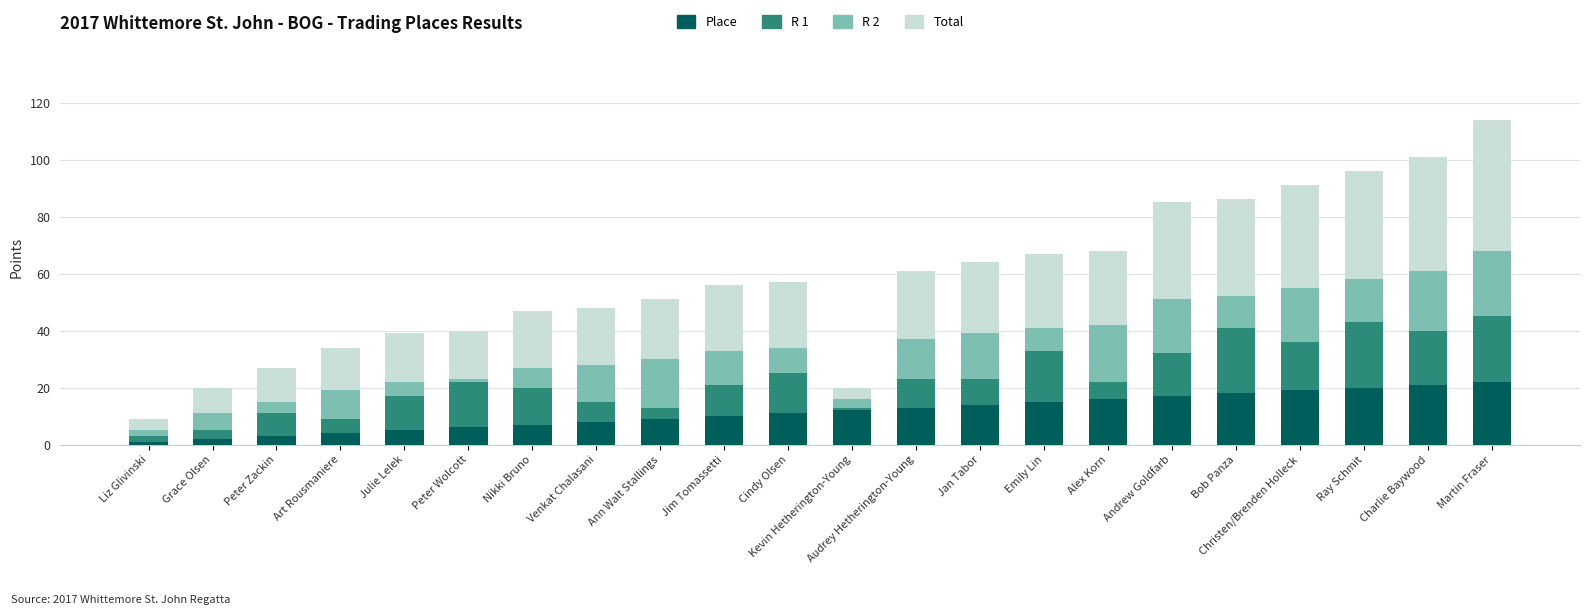

What is the maximum value for Place?

22